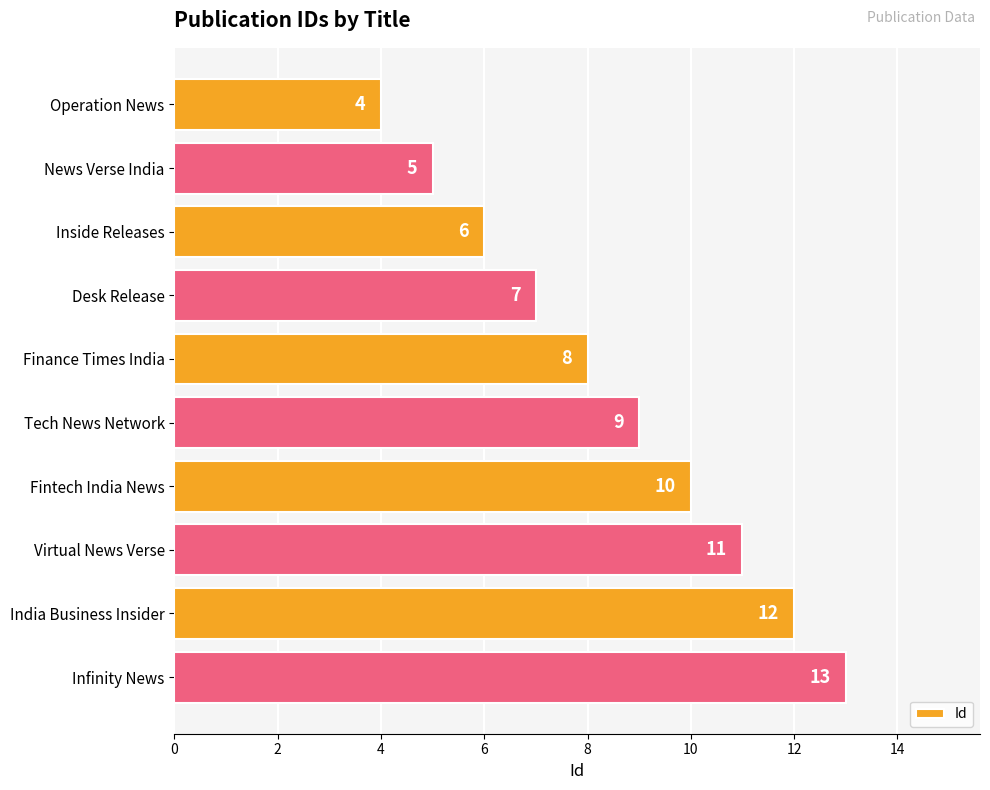

Reading top to bottom, list all the values displayed in this chart.

Operation News=4	News Verse India=5	Inside Releases=6	Desk Release=7	Finance Times India=8	Tech News Network=9	Fintech India News=10	Virtual News Verse=11	India Business Insider=12	Infinity News=13